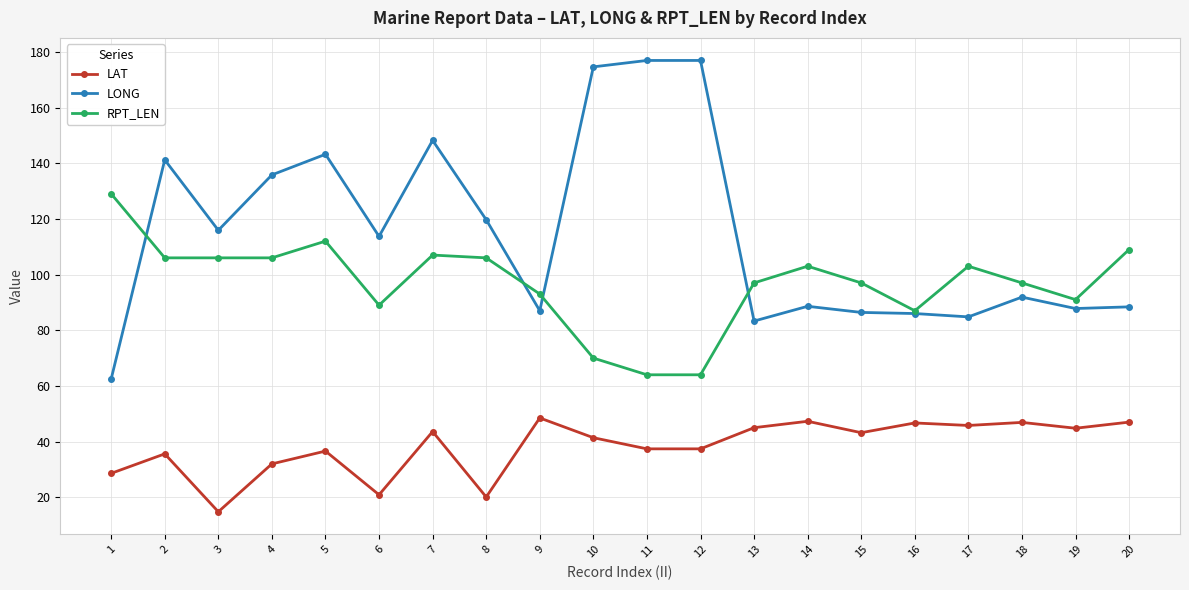

Does the chart have visible grid lines?

Yes